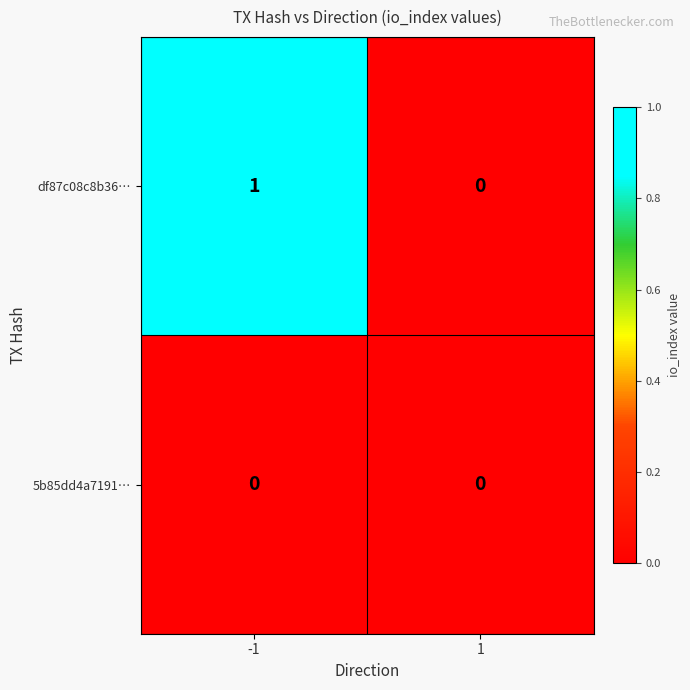

The 5b85dd4a7191… series shows 0 at 1. True or false?

True